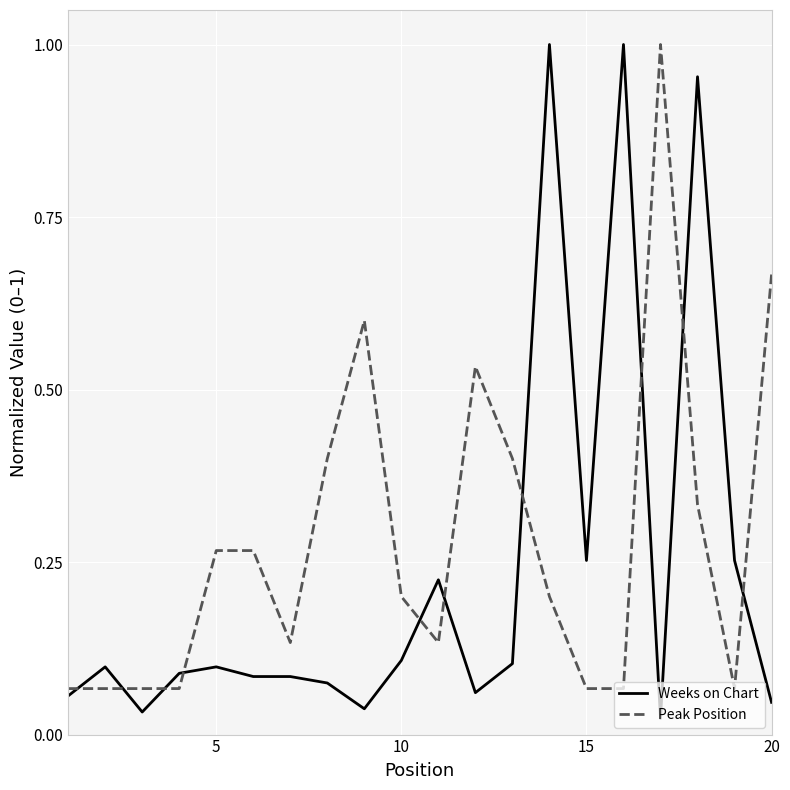

Rank the series by their average value, from lowest to highest.

Weeks on Chart, Peak Position